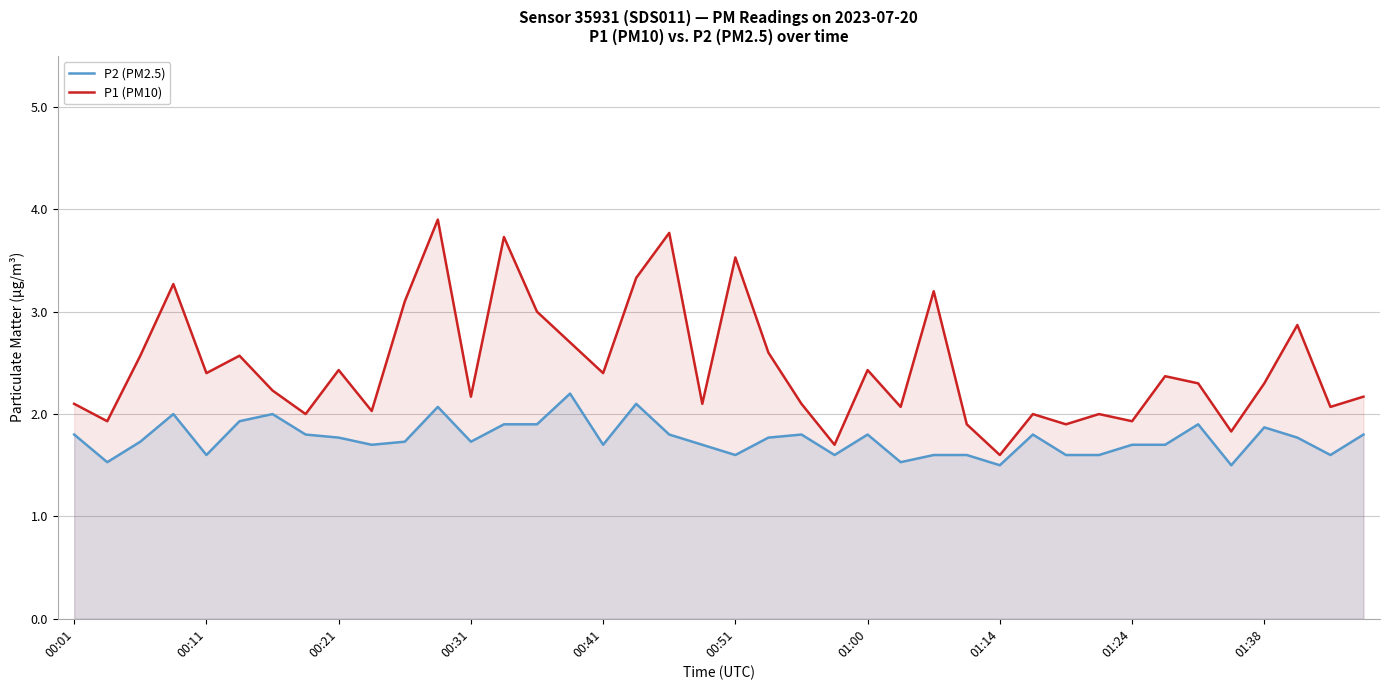

What is the difference between the maximum and second lowest values in the P2 (PM2.5) series?

0.7